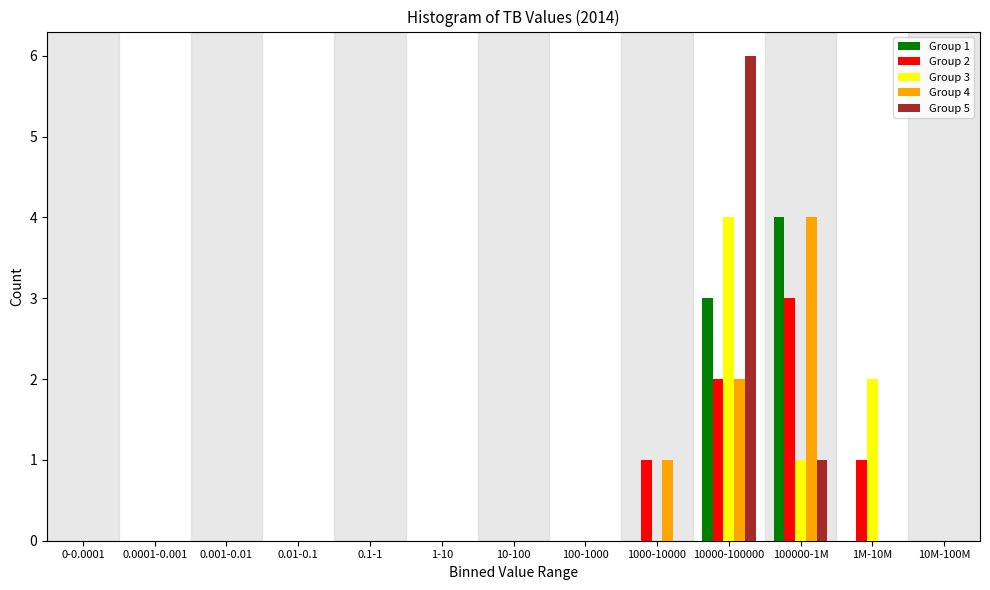

At which category is the sum across all series the highest?

10000-100000